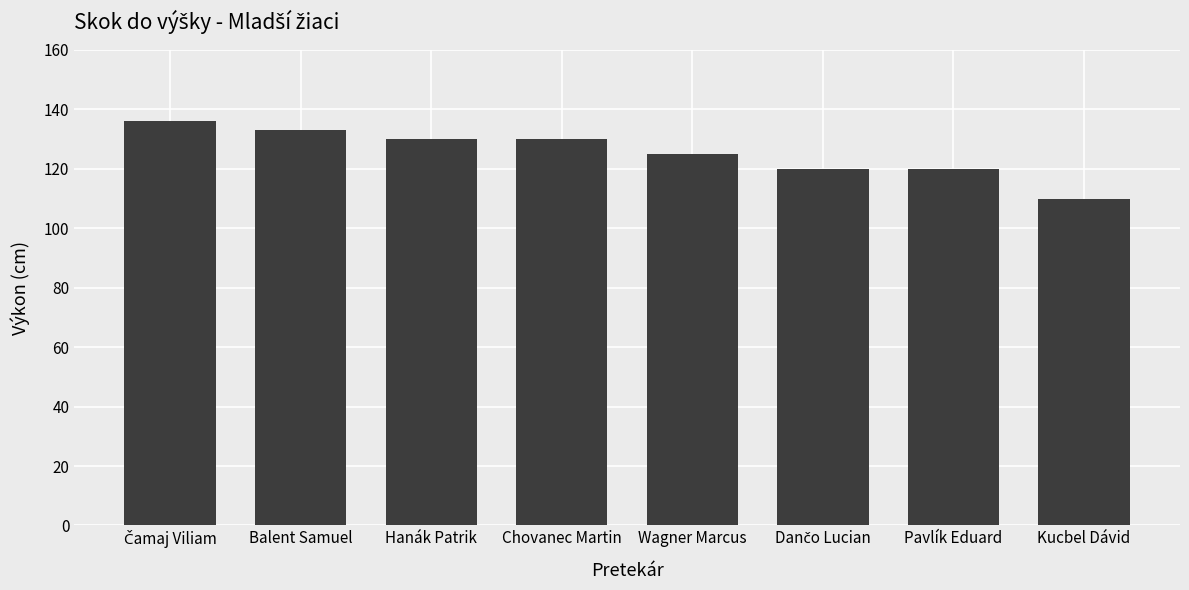

True or false: the data shows 163 at Kucbel Dávid.

False